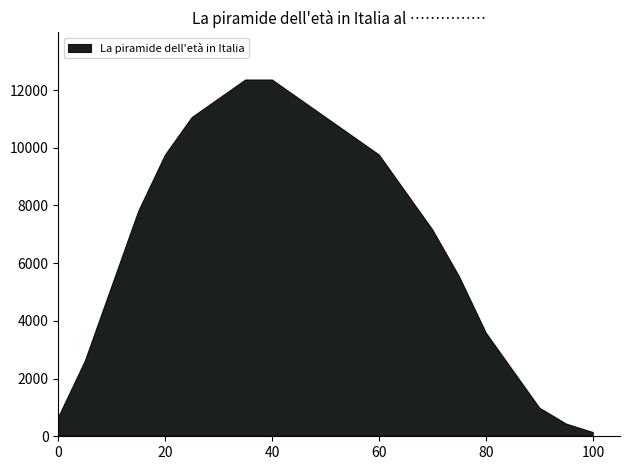

What is the label of the 14th point from the left?

70